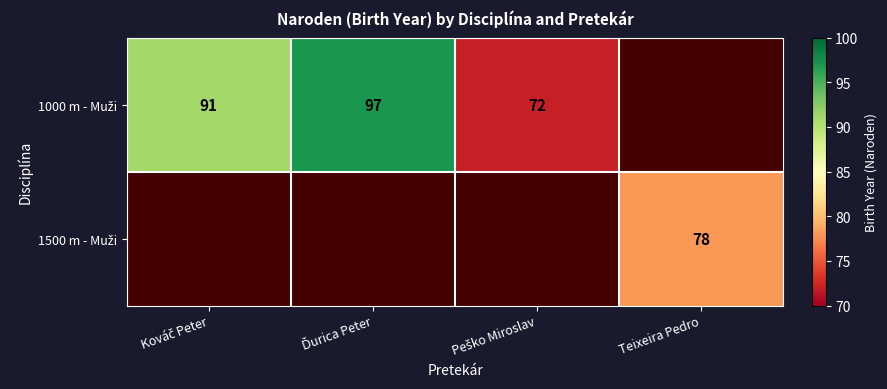

Is it true that 1000 m - Muži equals 91.0 at Kováč Peter?

True